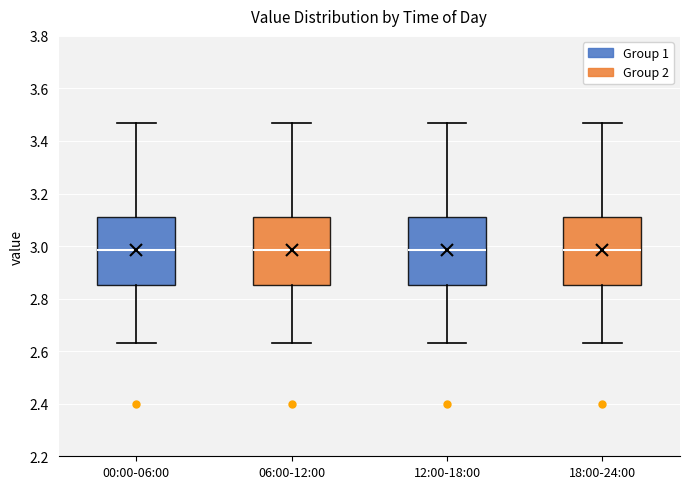

Reading left to right, transcribe this box plot: for each box, give where its median line is, the range the box spans, and where its two whiskers end, as read against the y-axis. The values are not printed on the chart, so give them approximately, as read against the axis.

00:00-06:00: median 2.98, box 2.86 to 3.12, whiskers 2.64 to 3.48
06:00-12:00: median 2.98, box 2.86 to 3.12, whiskers 2.64 to 3.48
12:00-18:00: median 2.98, box 2.86 to 3.12, whiskers 2.64 to 3.48
18:00-24:00: median 2.98, box 2.86 to 3.12, whiskers 2.64 to 3.48